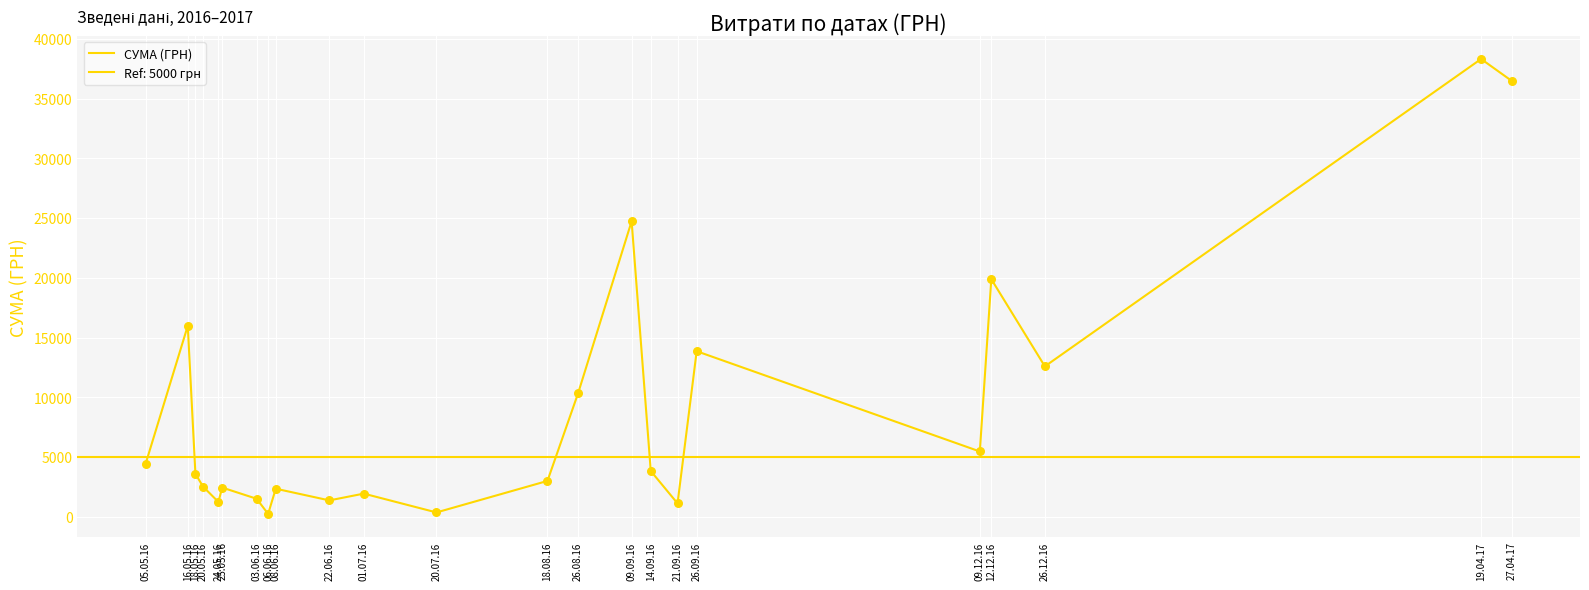

What is the change in value from 01.07.16 to 09.12.16?

+3528.0